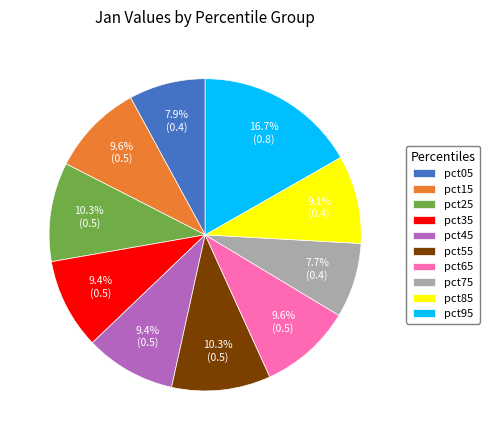

How many slices are in this pie chart?

10